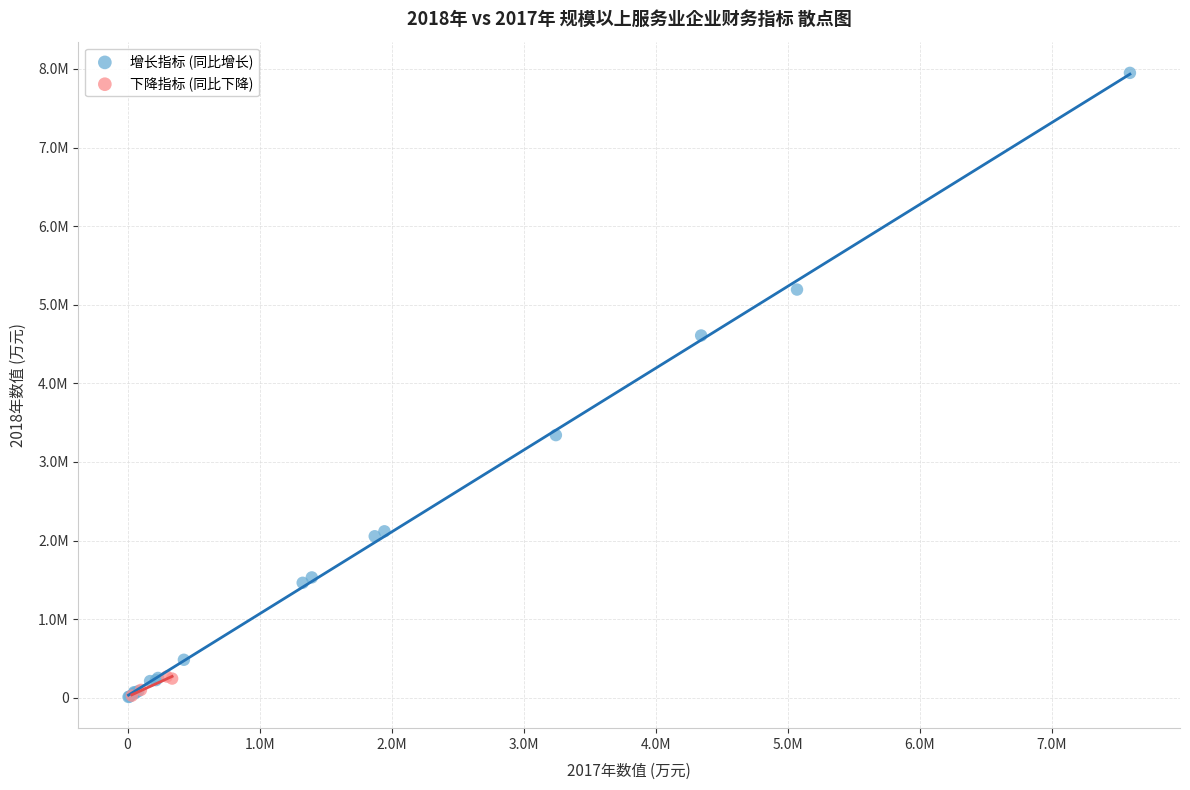

What are all the series names shown in the legend?

增长指标 (同比增长), 下降指标 (同比下降)